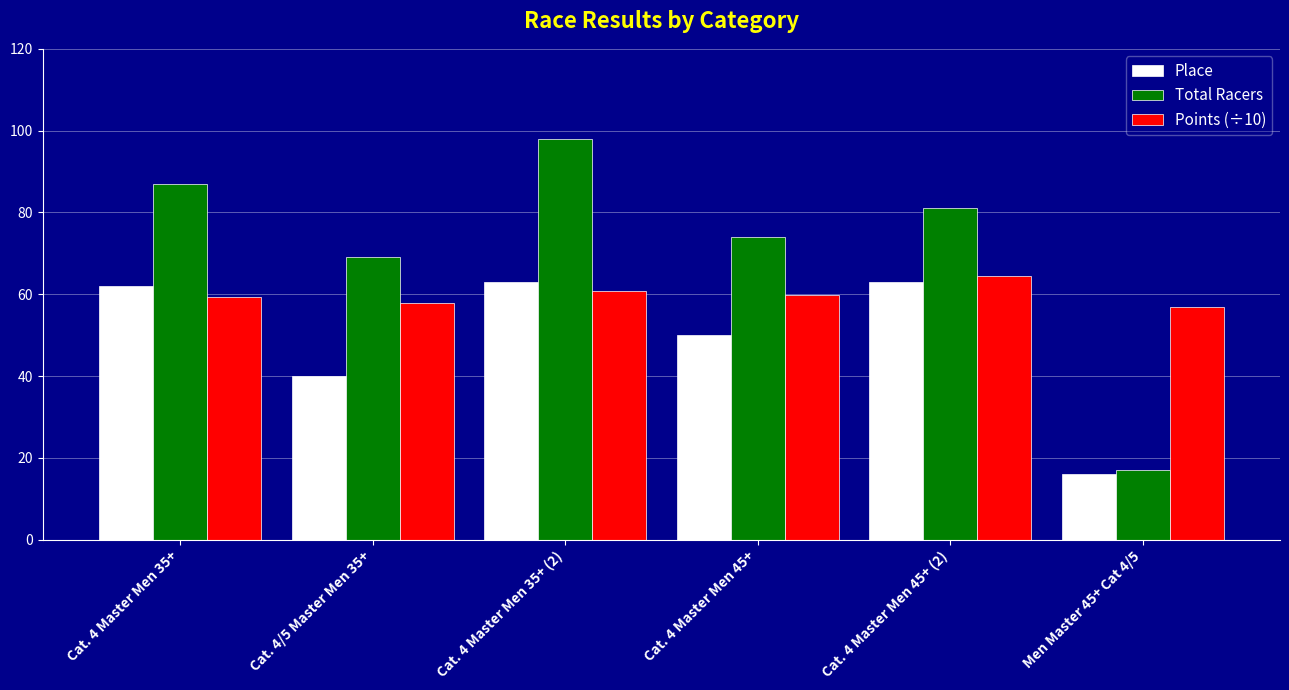

What is the total value across all series at Cat. 4 Master Men 45+ (2)?

208.3